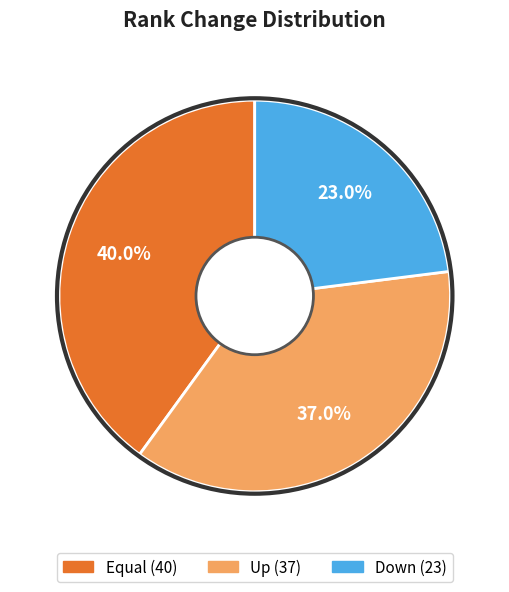

Is there a majority slice in this chart?

No